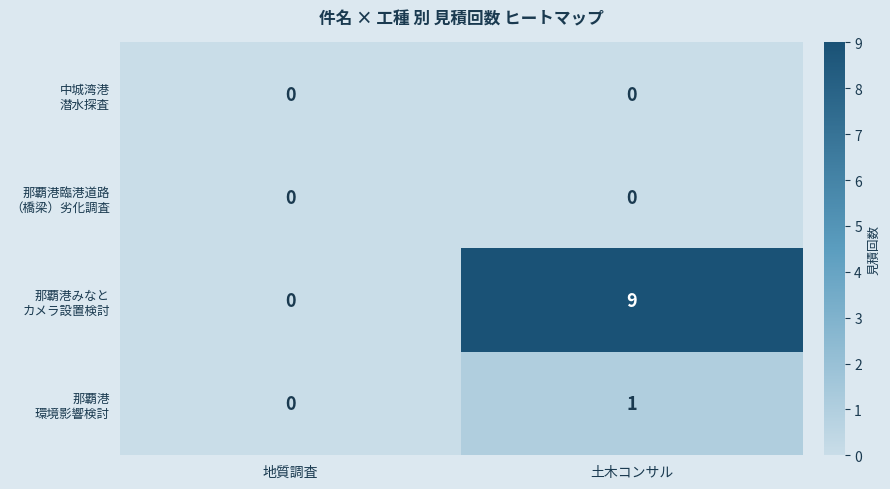

What is the difference between the highest and lowest values at 土木コンサル?

9